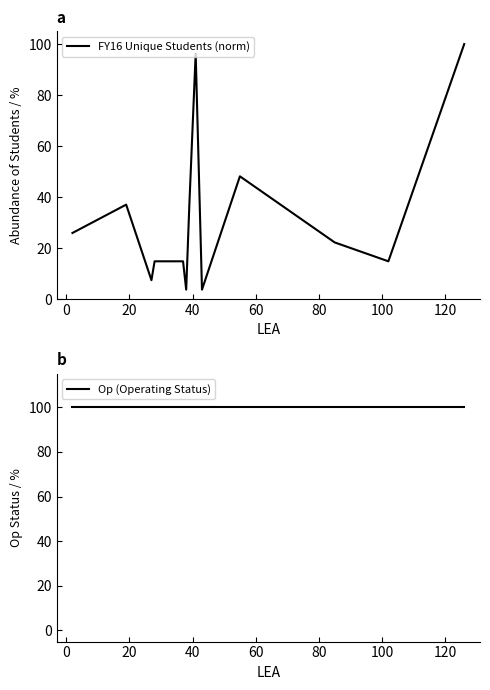

What is the maximum value for FY16 Unique Students (norm)?

100.0